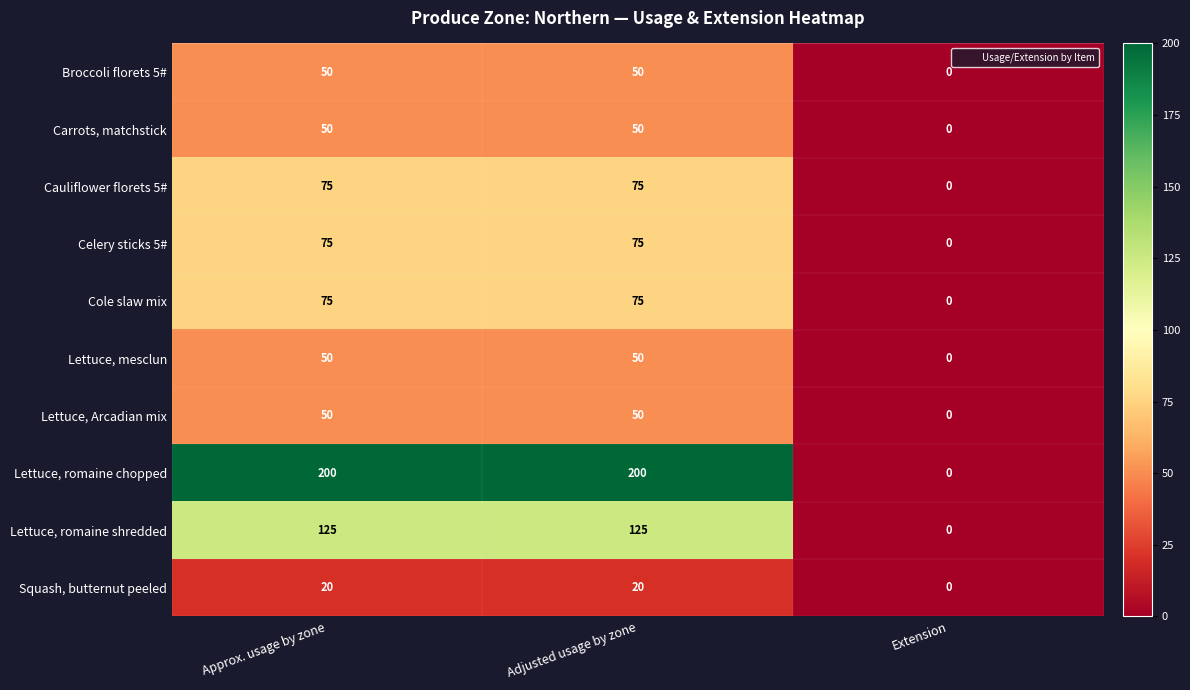

Count the number of data series in this chart.

10